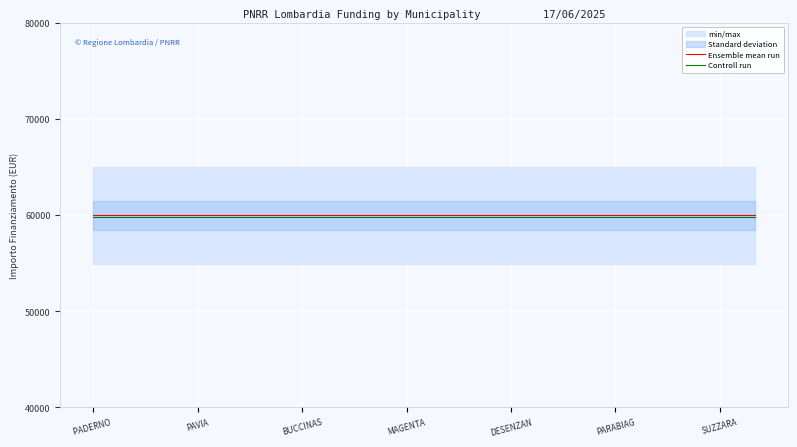

What is the minimum value for Controll run?

59846.1